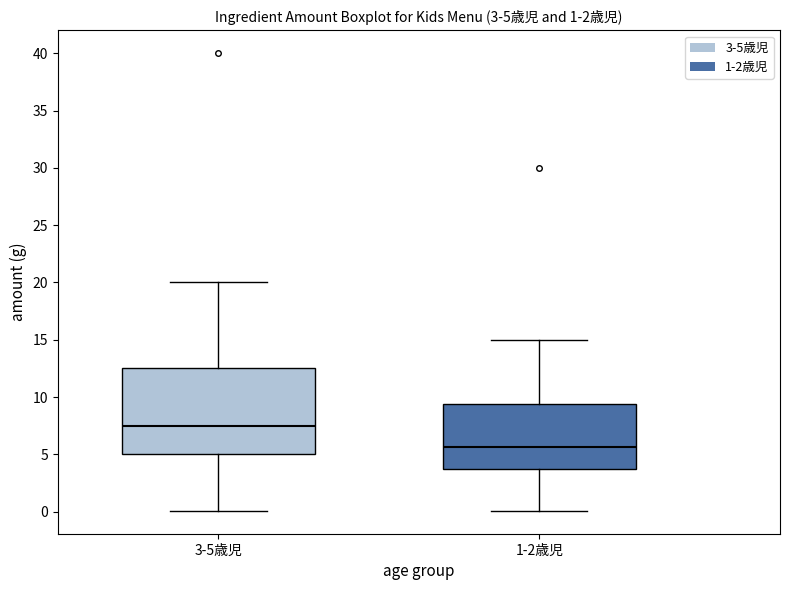

Which box's median line is the highest?

3-5歳児